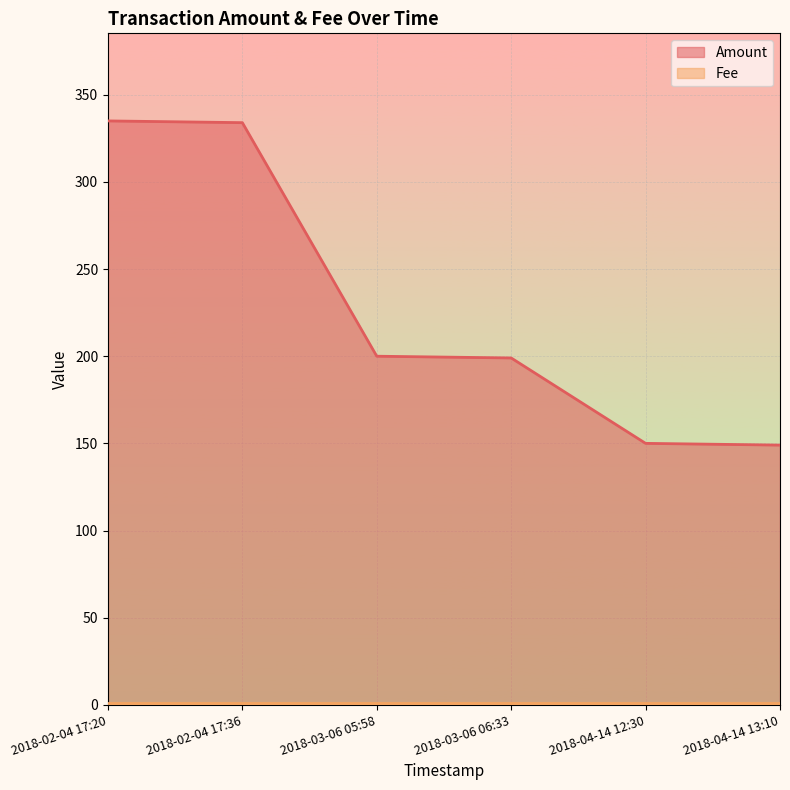

True or false: the data shows 150 at 2018-04-14 12:30.

True